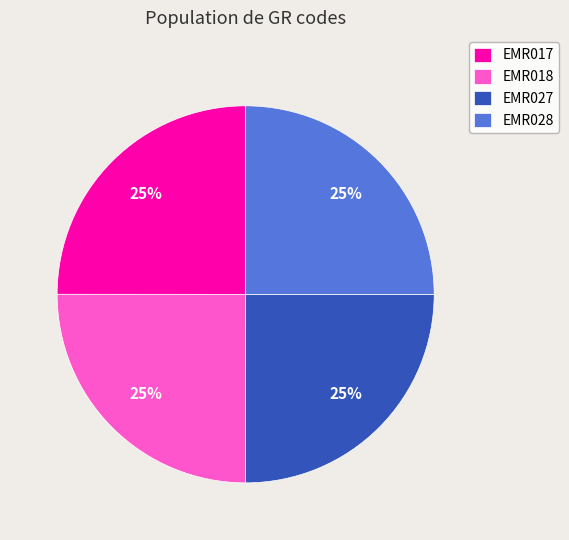

To the nearest percent, what is the average slice percentage?

25%